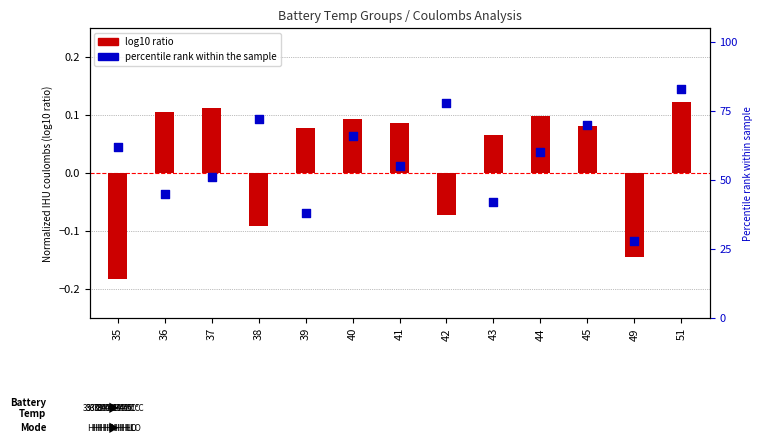

What are all the series names shown in the legend?

log10 ratio, percentile rank within the sample